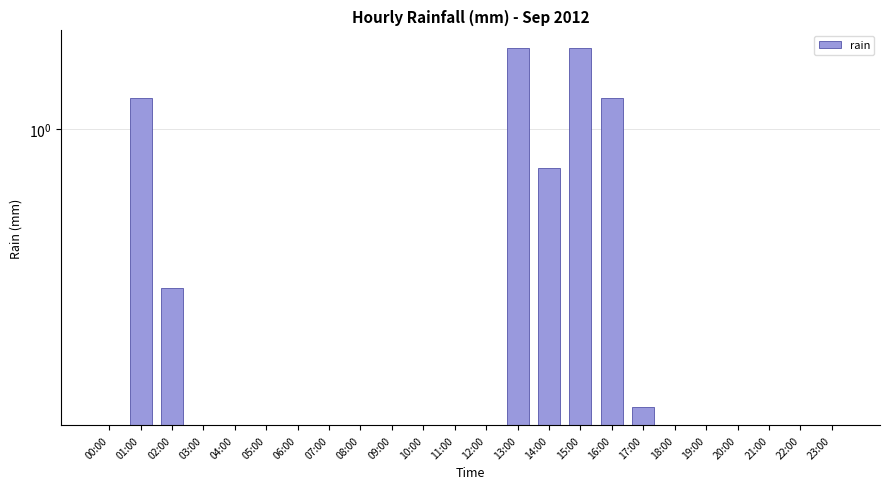

Are the bars grouped side by side (vs. stacked)?

No